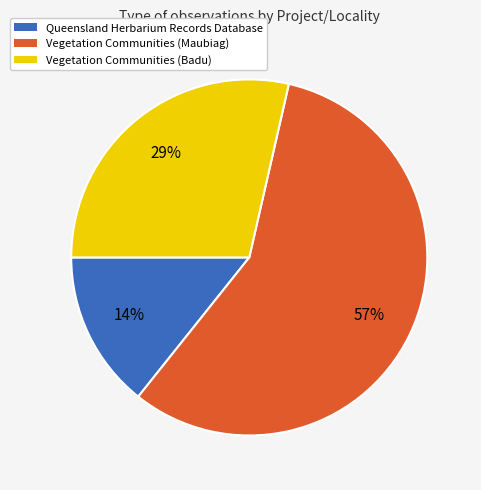

Does any single category account for the majority?

Yes